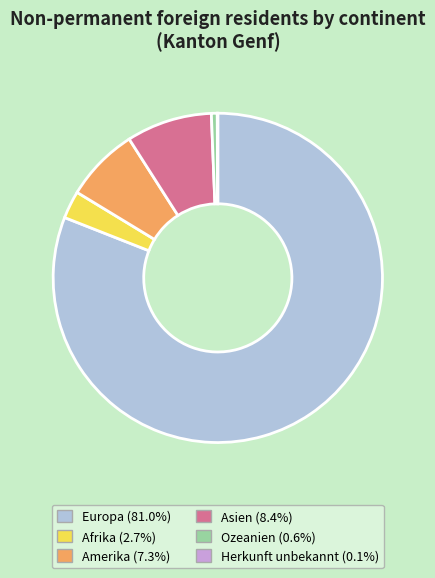

Which category has the biggest portion of the pie?

Europa